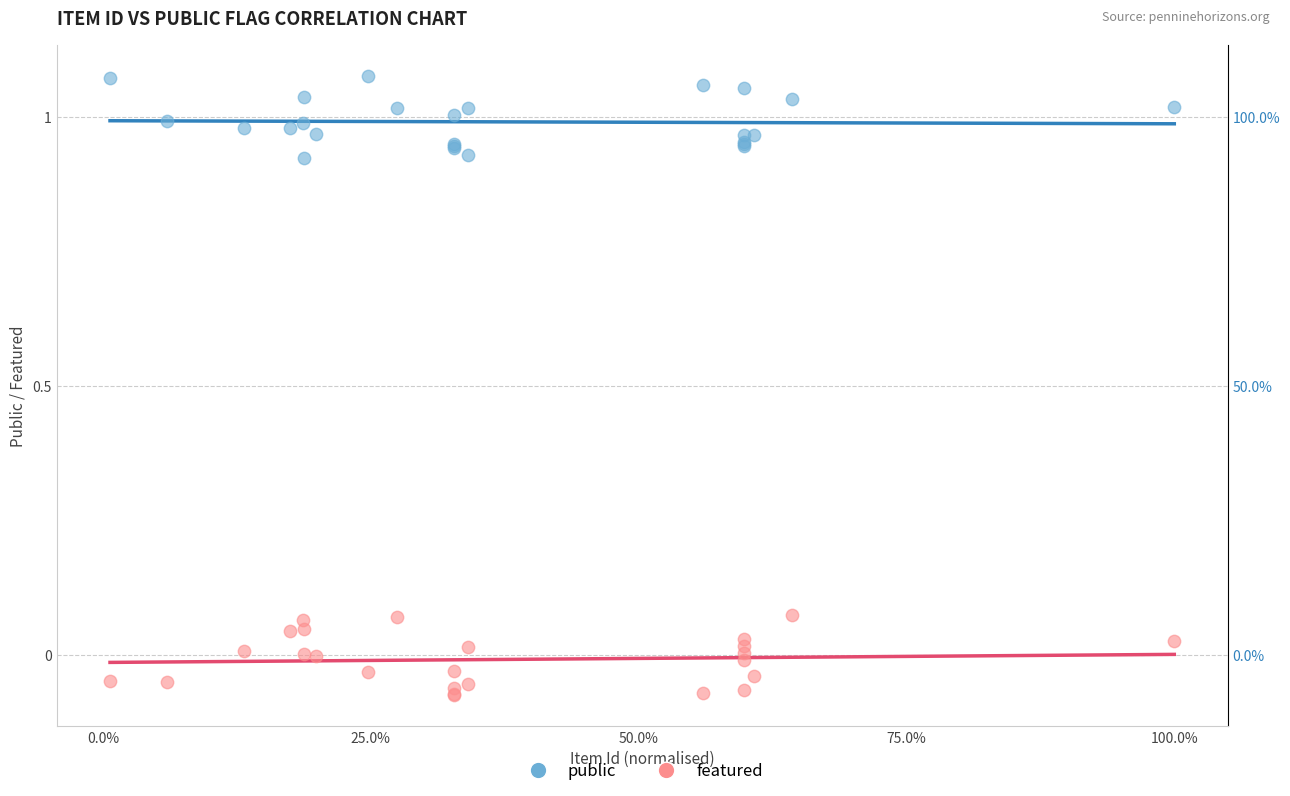

Which series contains the lowest Y value?

featured